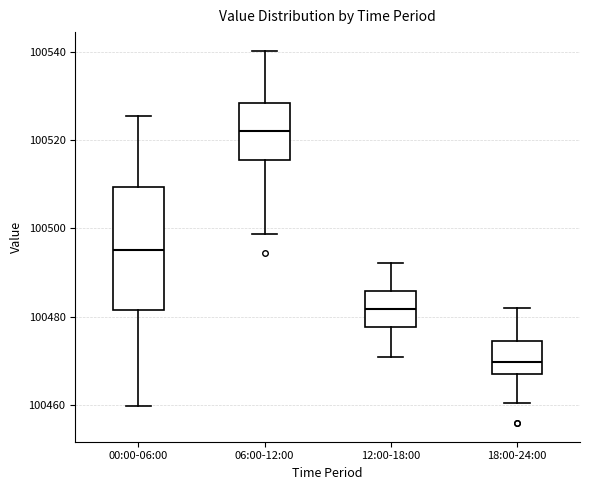

Where does the lower whisker of the box for 06:00-12:00 end on the y-axis? The values are not printed on the chart, so give them approximately, as read against the axis.

100498